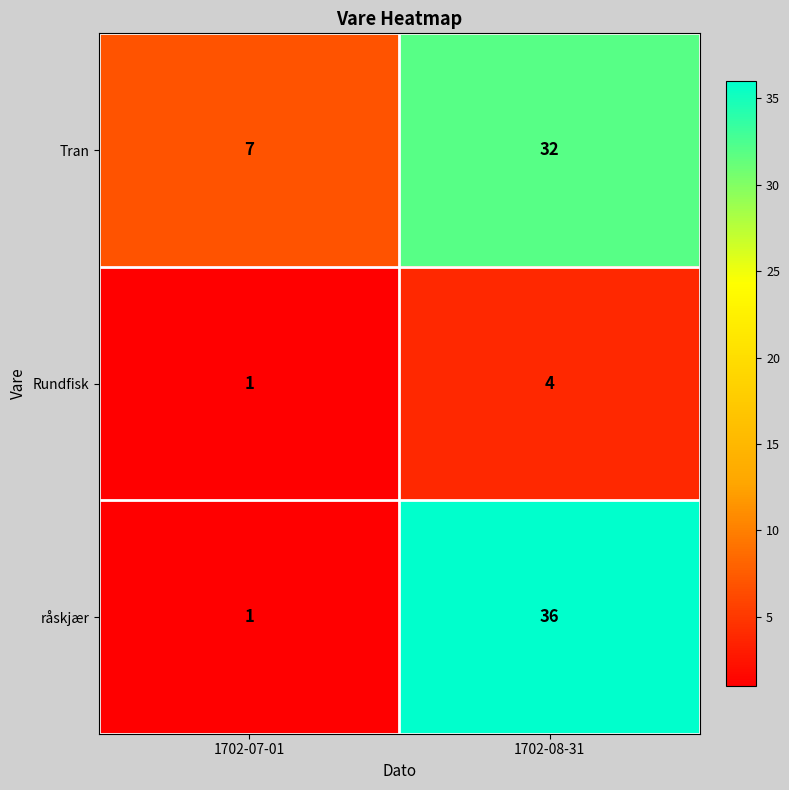

Which label corresponds to the largest value in the chart?

1702-08-31